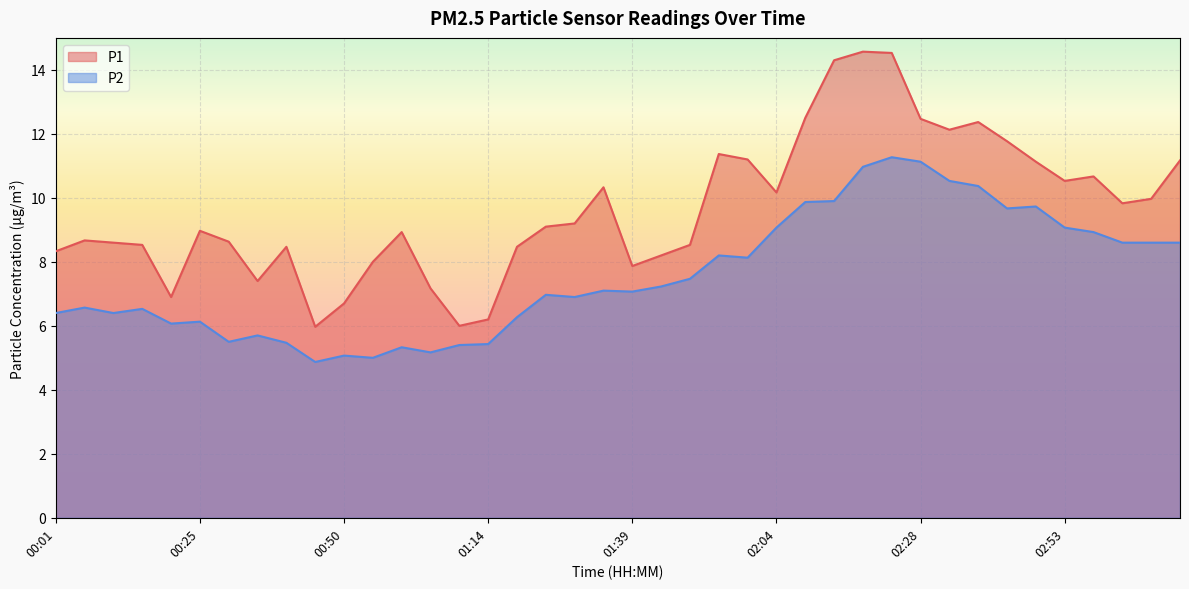

At which category is the sum across all series the highest?

02:24